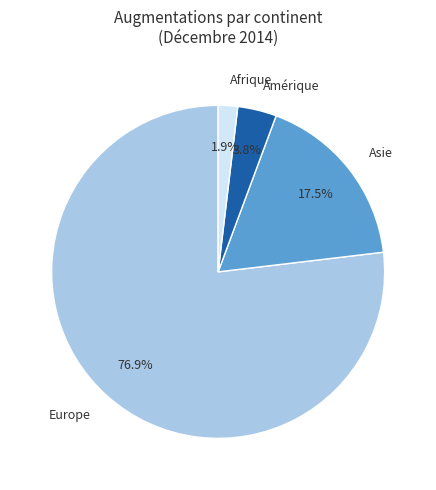

How many slices are in this pie chart?

4